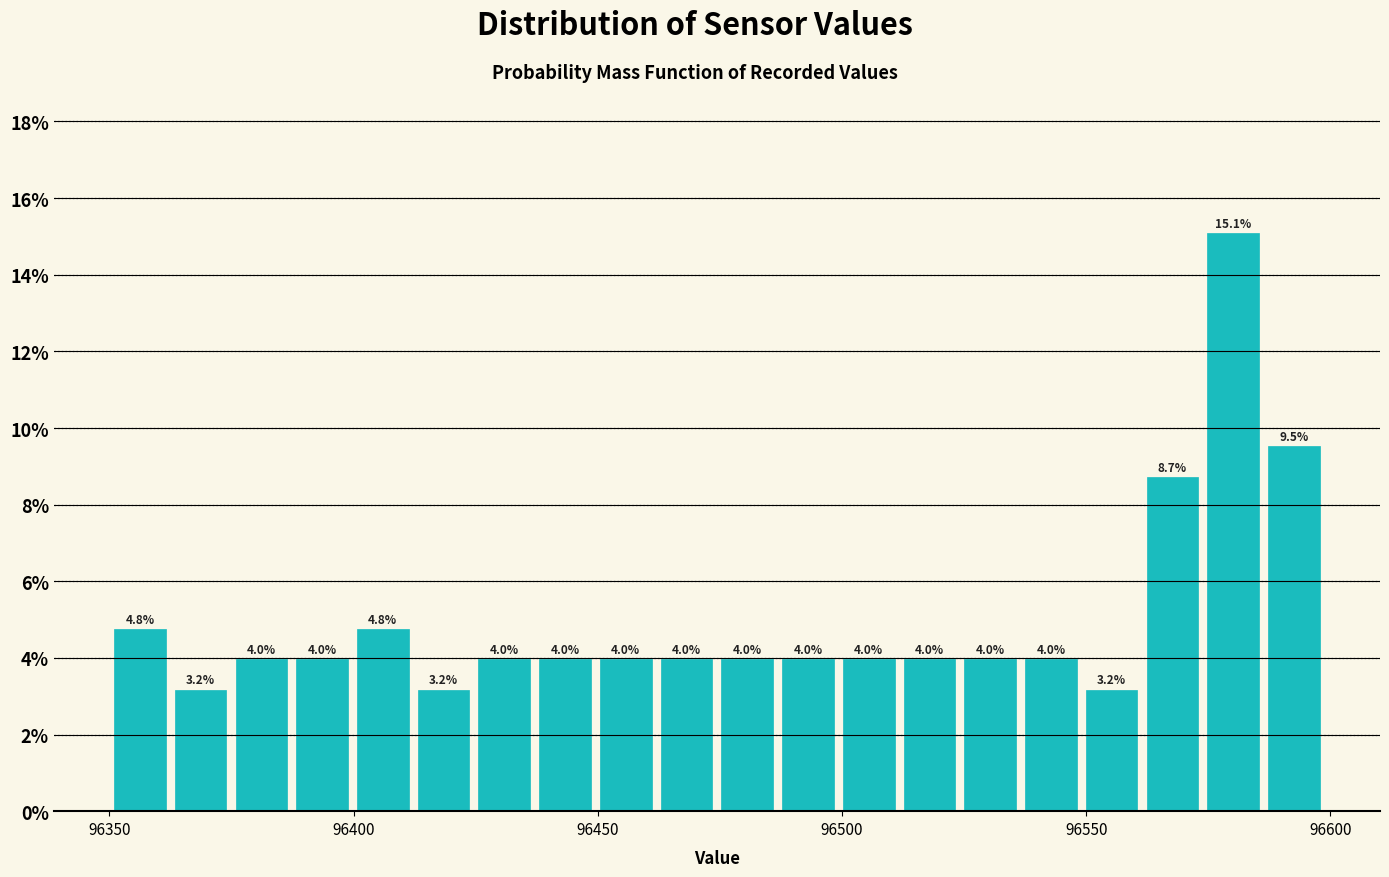

Read against the x-axis, roughly where is the centre of the tallest bar?

96580